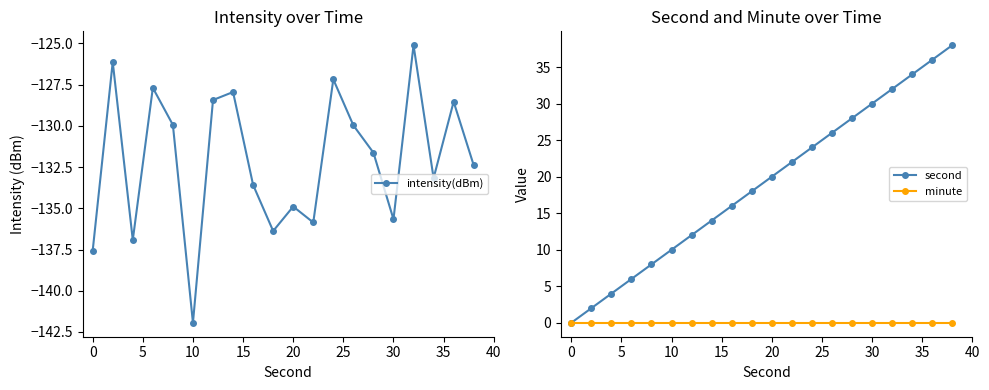

What are all the series names shown in the legend?

intensity(dBm), second, minute